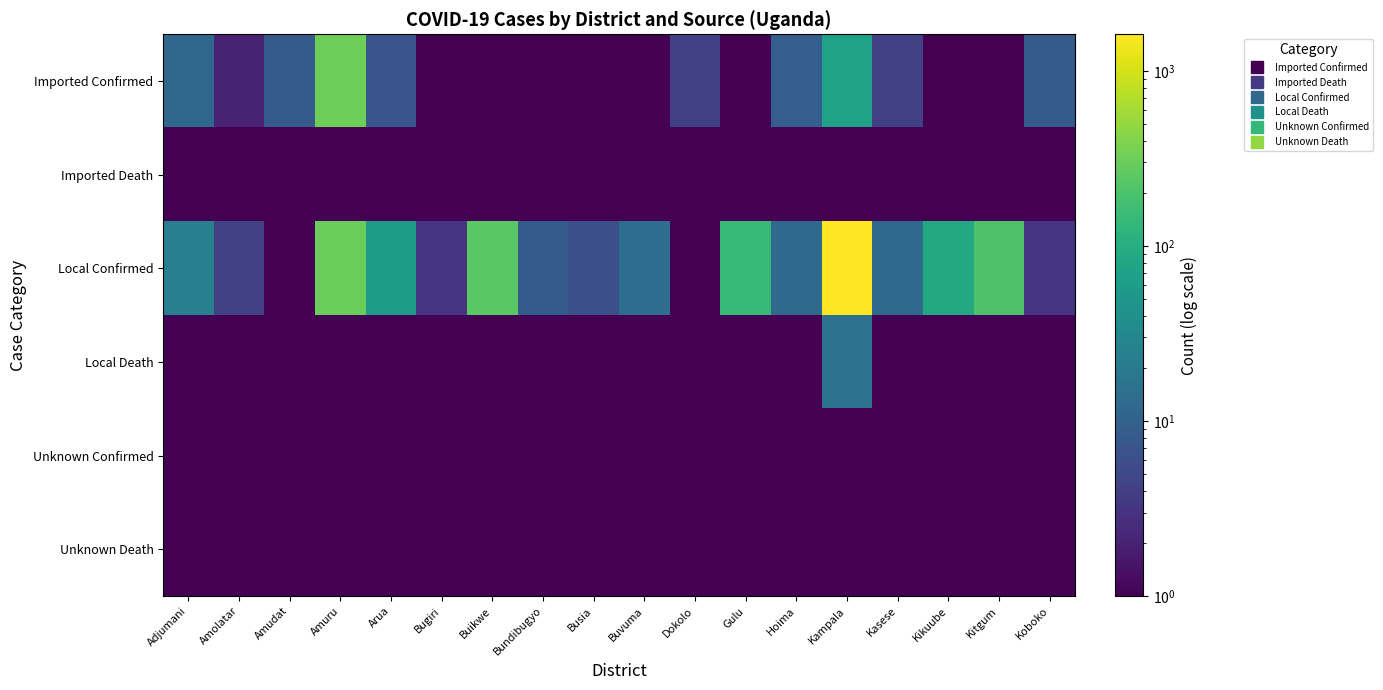

What is the total value across all series at Amudat?

13